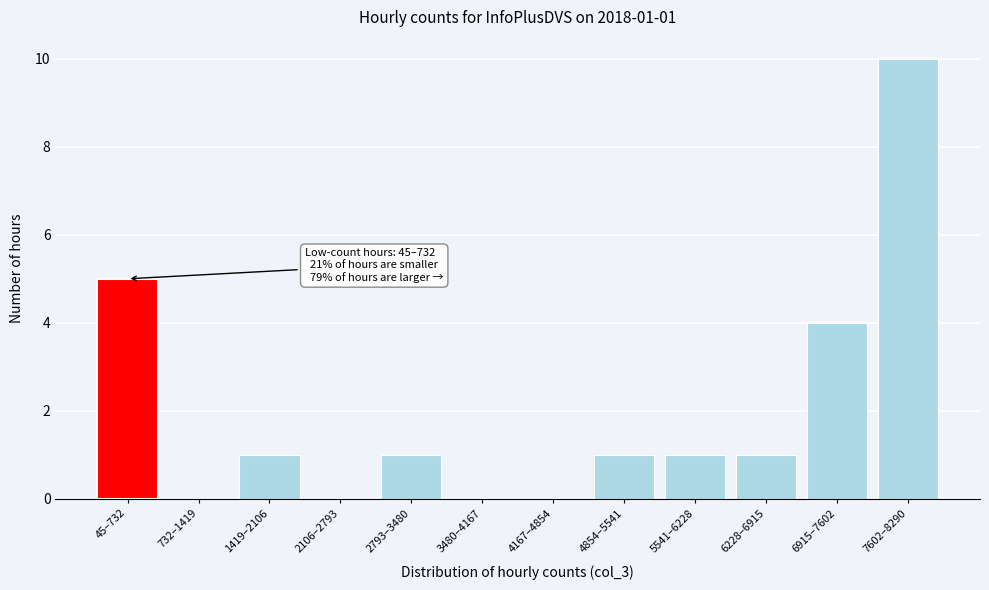

Reading left to right, what are all the values shown in this chart?

45–732=5	732–1419=0	1419–2106=1	2106–2793=0	2793–3480=1	3480–4167=0	4167–4854=0	4854–5541=1	5541–6228=1	6228–6915=1	6915–7602=4	7602–8290=10